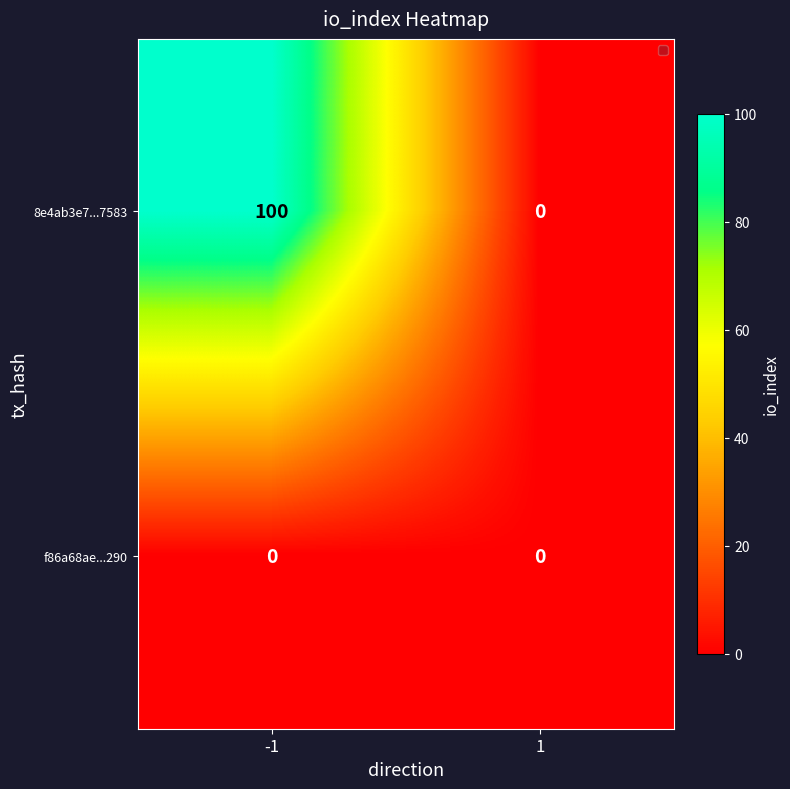

Reading left to right, what are all the values shown in this chart?

8e4ab3e7...7583: -1=100	1=0
f86a68ae...290: -1=0	1=0